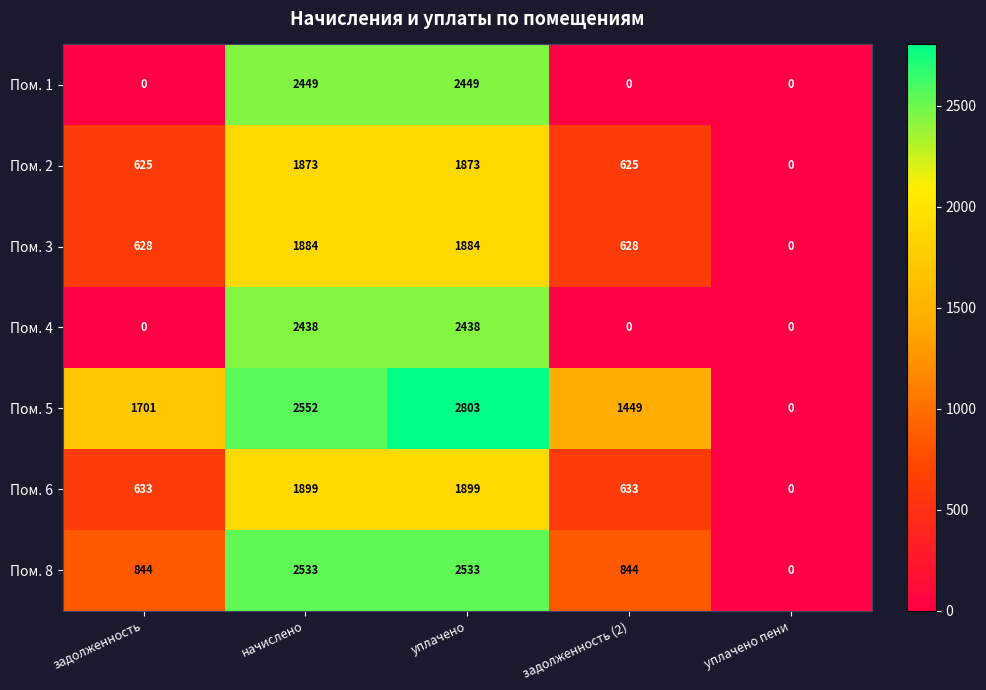

What value does the Пом. 3 series have at начислено, to the nearest 50?

1900